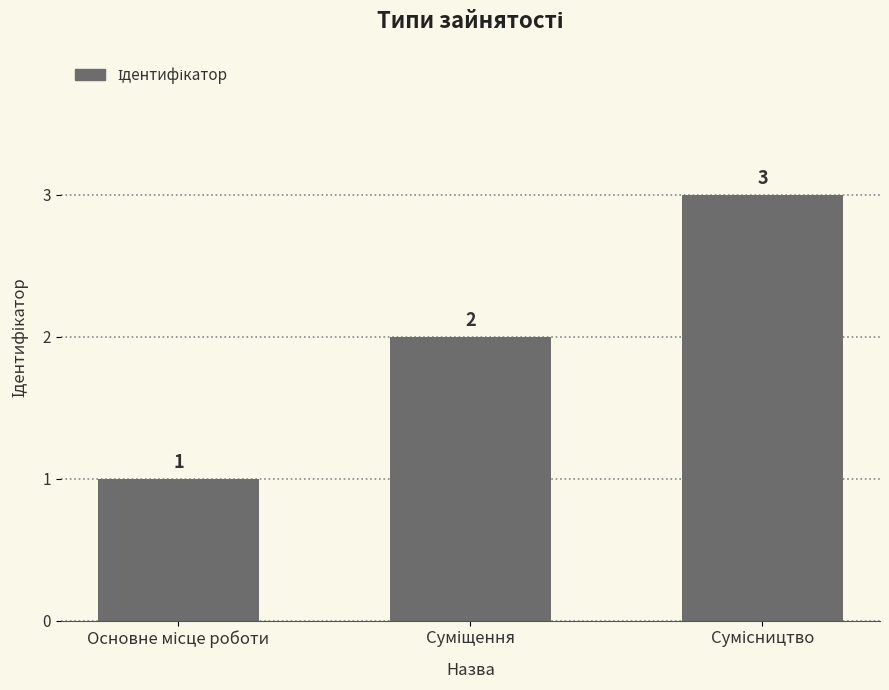

Reading right to left, list all the values displayed in this chart.

3	2	1